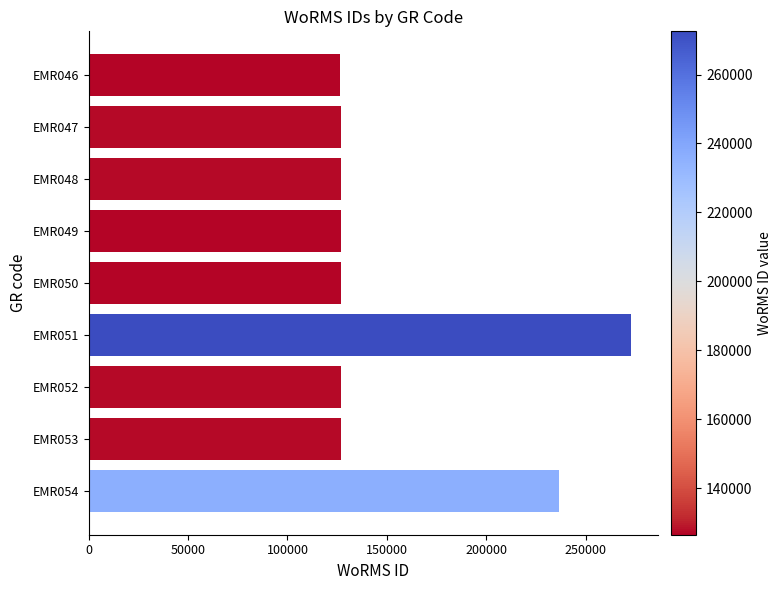

Between EMR051 and EMR046, which is larger?

EMR051